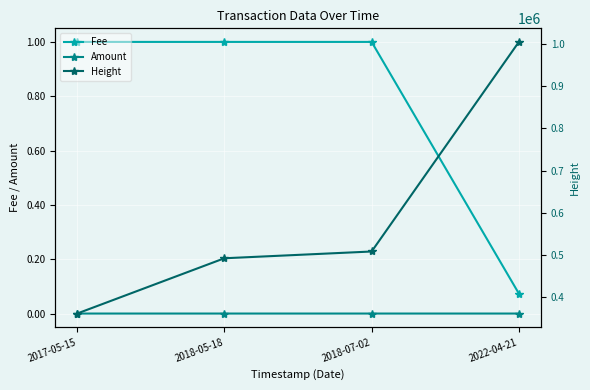

At which category is the sum across all series the highest?

2022-04-21